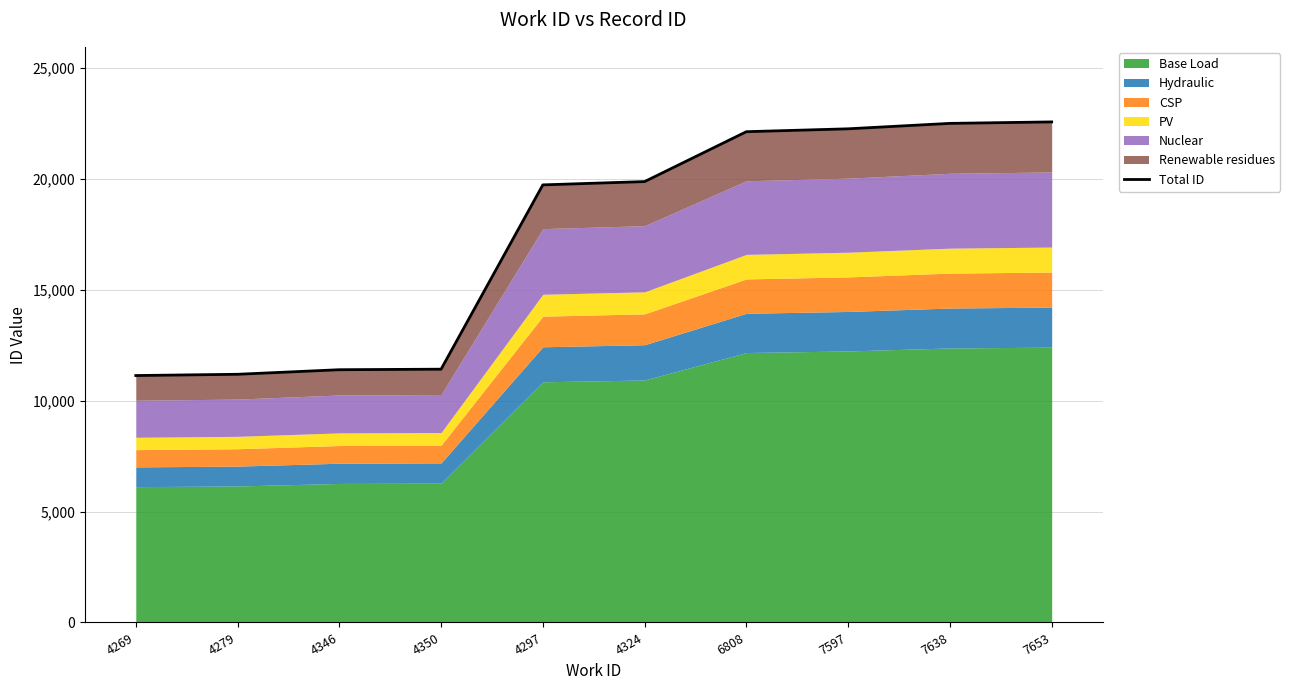

Count the number of categories in the chart.

10